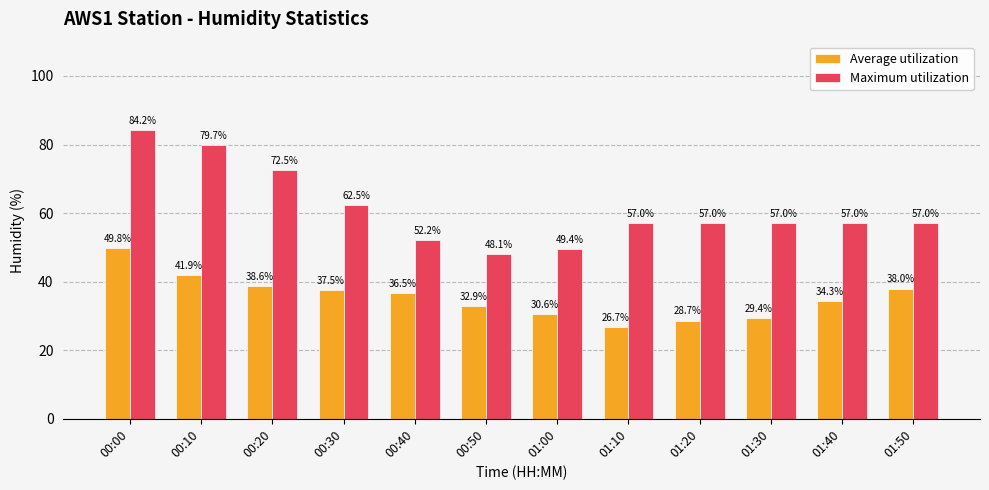

Where does the Average utilization series first go above 36?

00:00